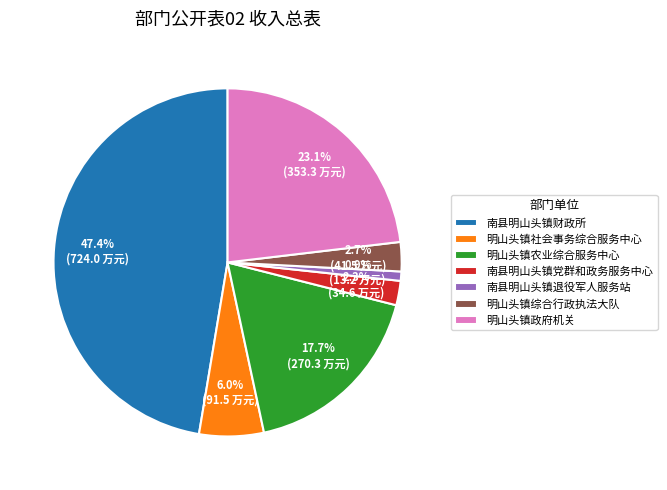

Is there a majority slice in this chart?

No